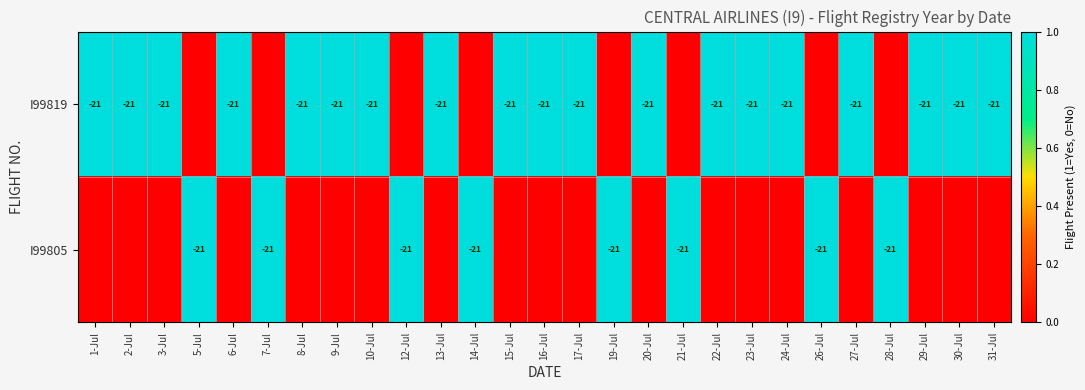

What is the sum of the I99819 values at 22-Jul and 17-Jul?

-42